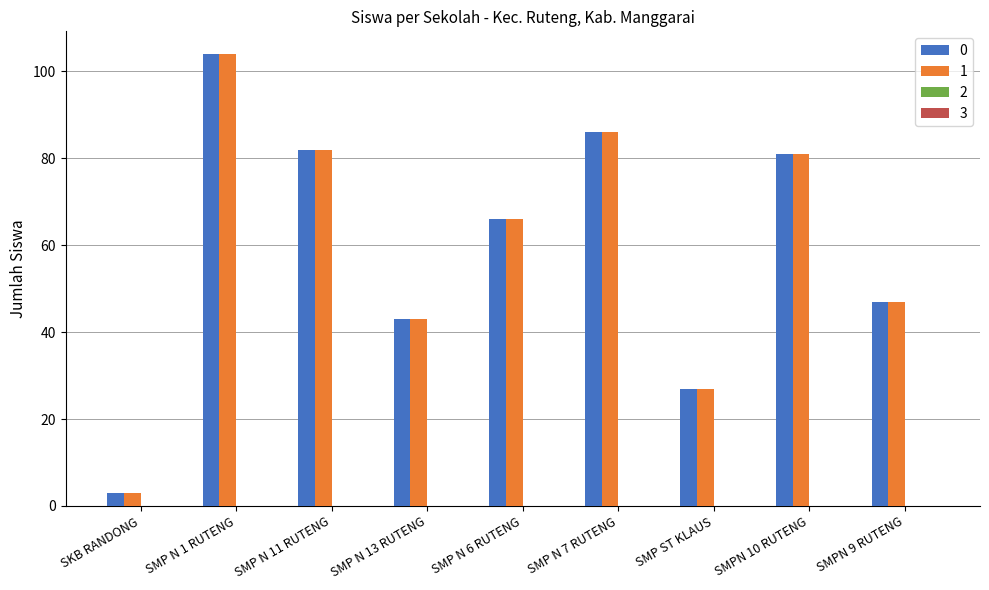

How many groups of bars are there?

9